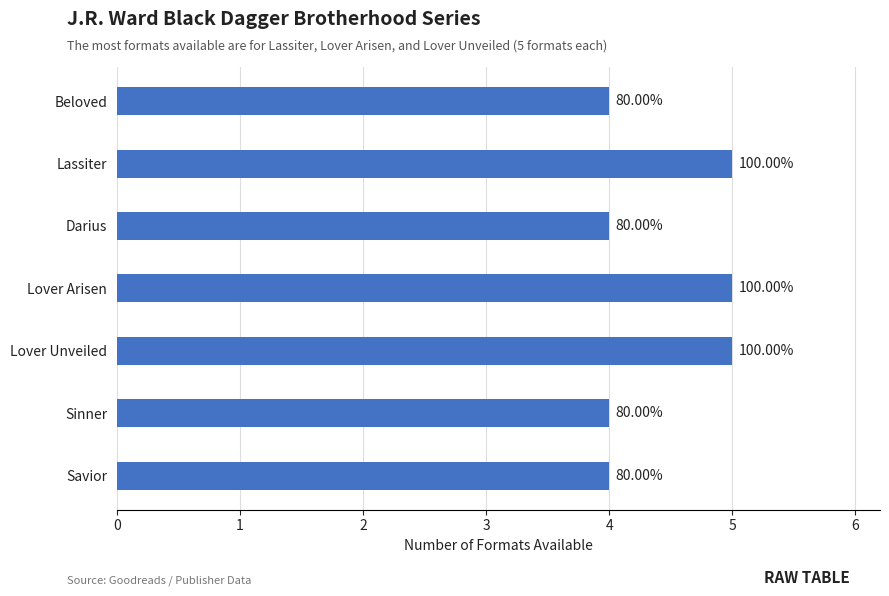

How many bars are there in total?

7